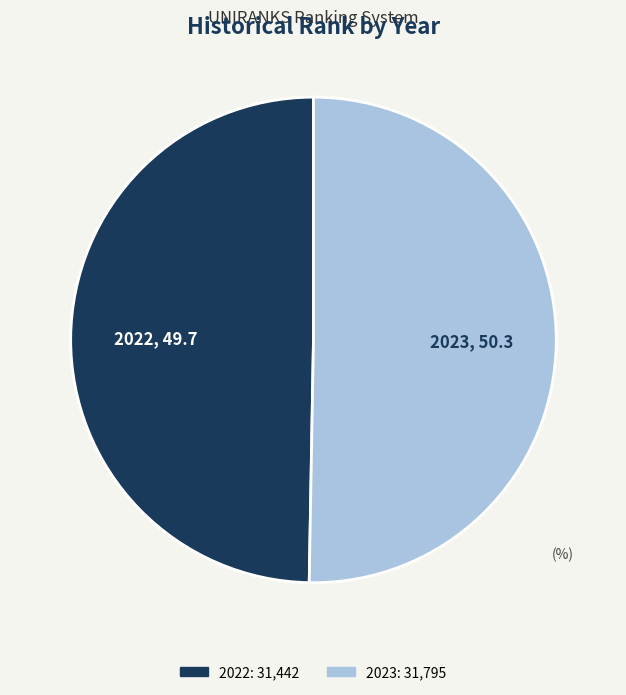

What is the ratio of the value at 2022 to the value at 2023?

1.0